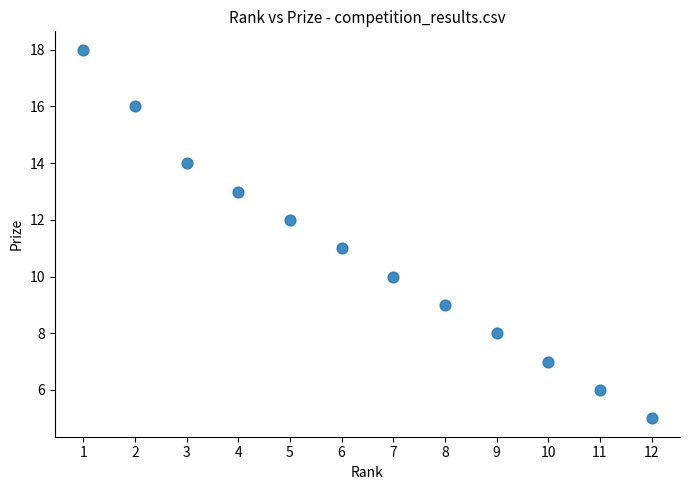

What is the average Y value?

11